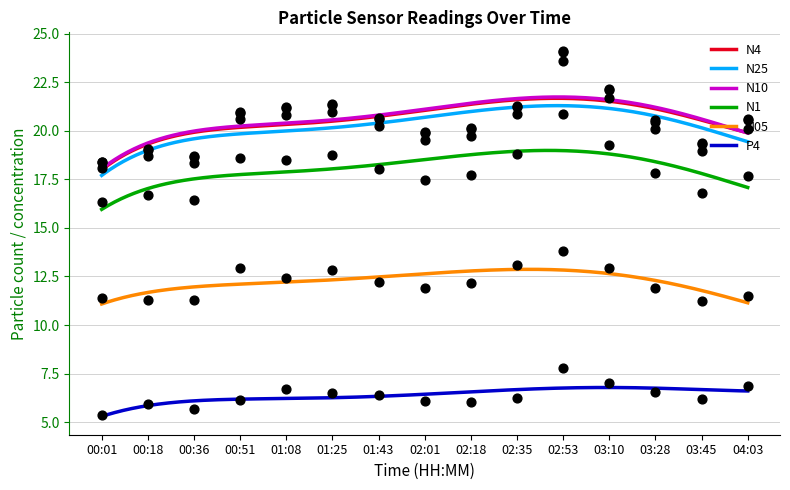

At which category is the sum across all series the highest?

02:53